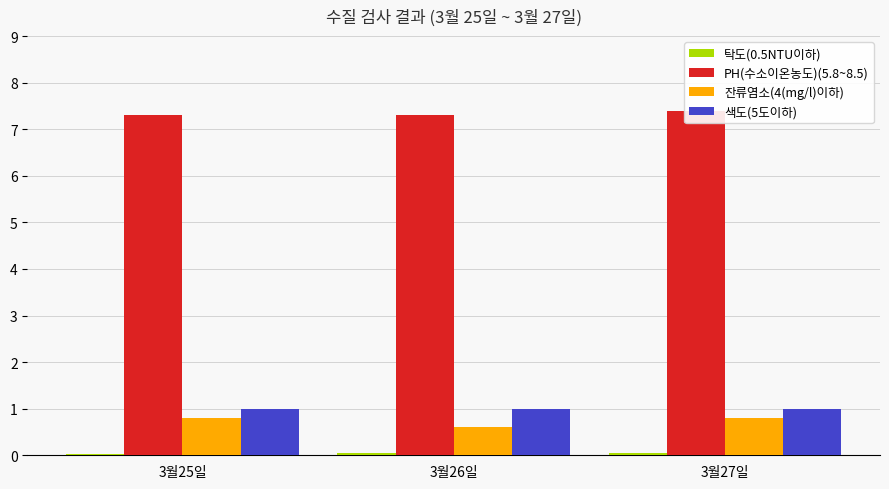

Are the bars grouped side by side (vs. stacked)?

Yes